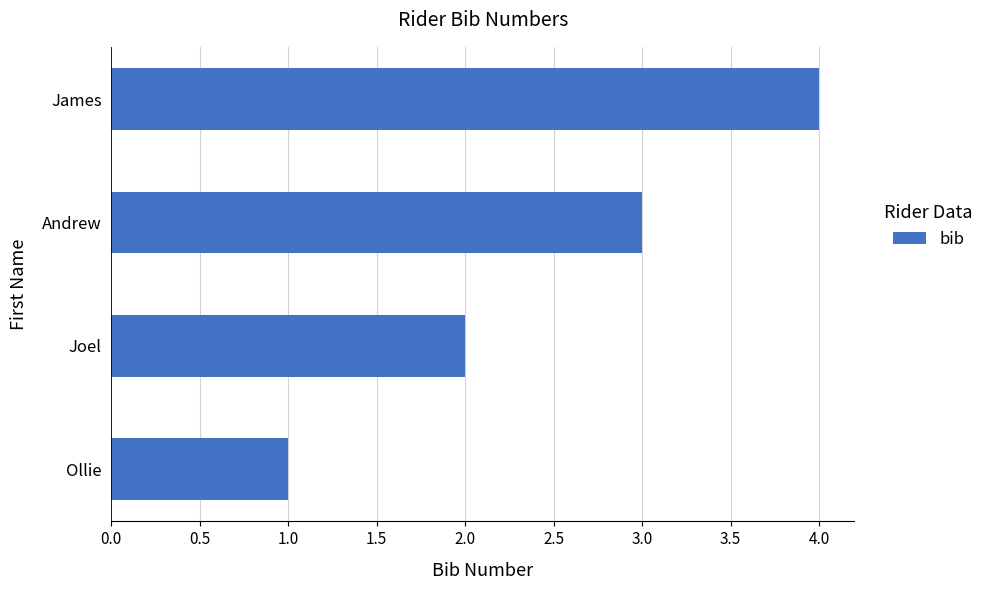

Which label corresponds to the largest value in the chart?

James